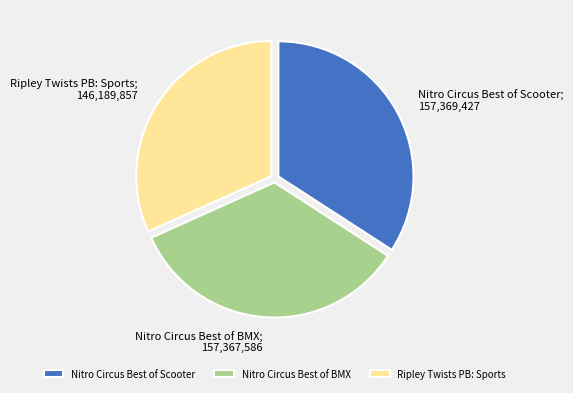

Is it true that Ripley Twists PB: Sports is 32% of the pie?

True